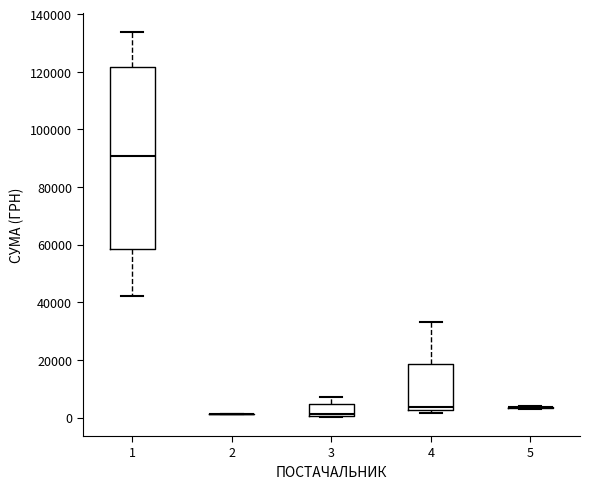

Which box is the tallest, from its lower edge to its upper edge?

1